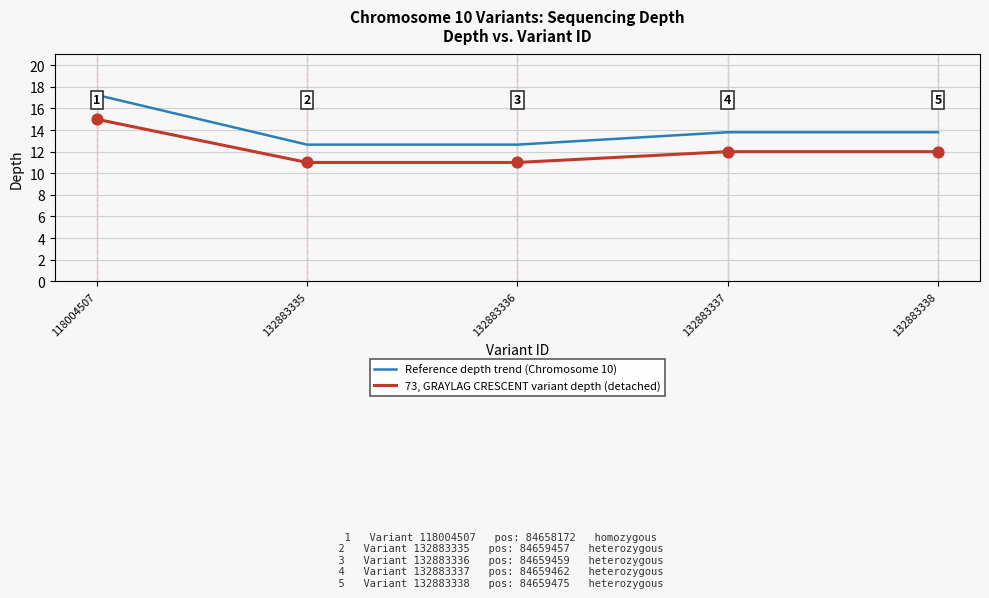

Which series has the largest total across all categories?

Reference depth trend (Chromosome 10)